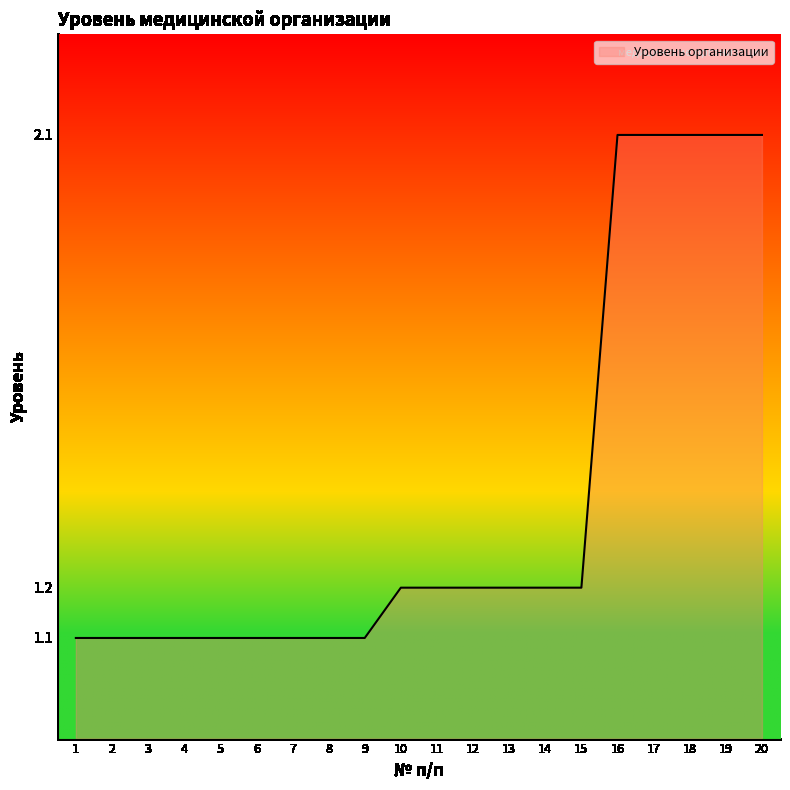

What is the greatest value displayed?

2.1